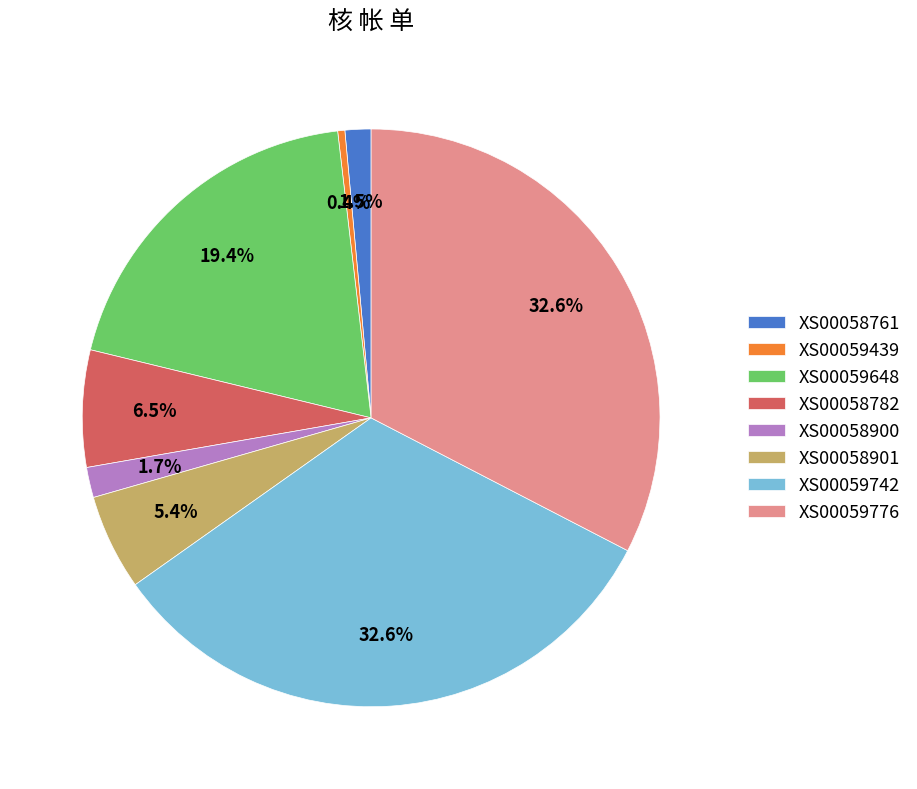

Which category has the smallest portion of the pie?

XS00059439